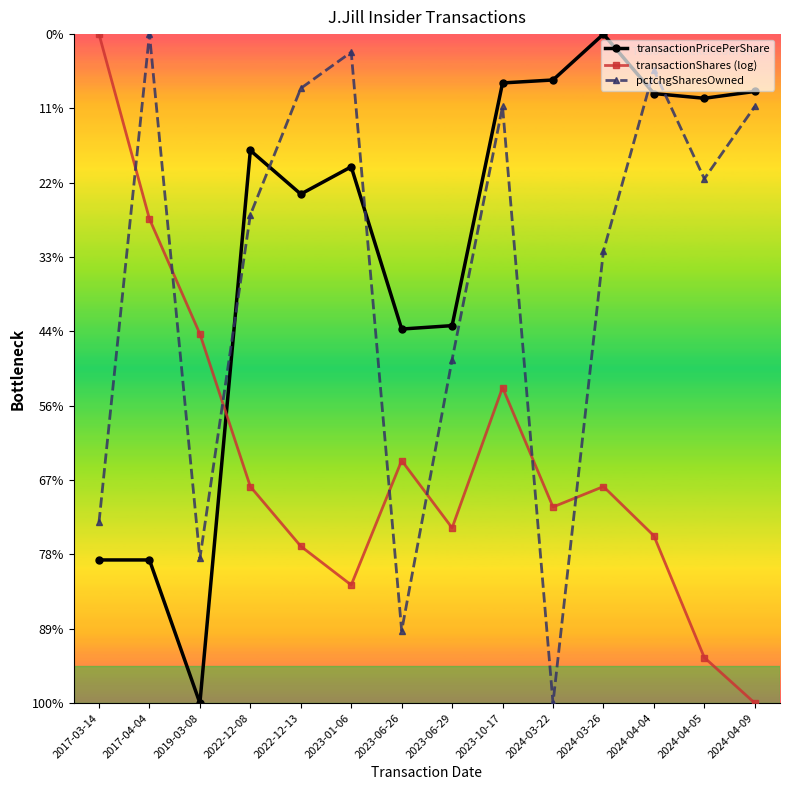

What are all the series names shown in the legend?

transactionPricePerShare, transactionShares (log), pctchgSharesOwned